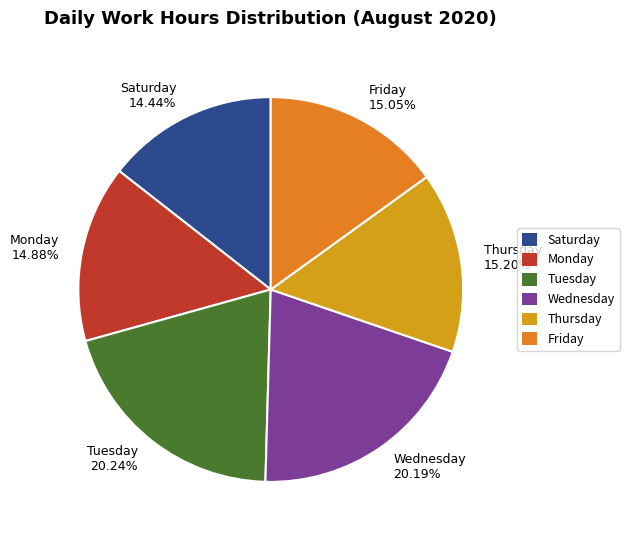

Approximately how many times larger is the value at Tuesday 20.24% compared to Thursday 15.20%?

1.3